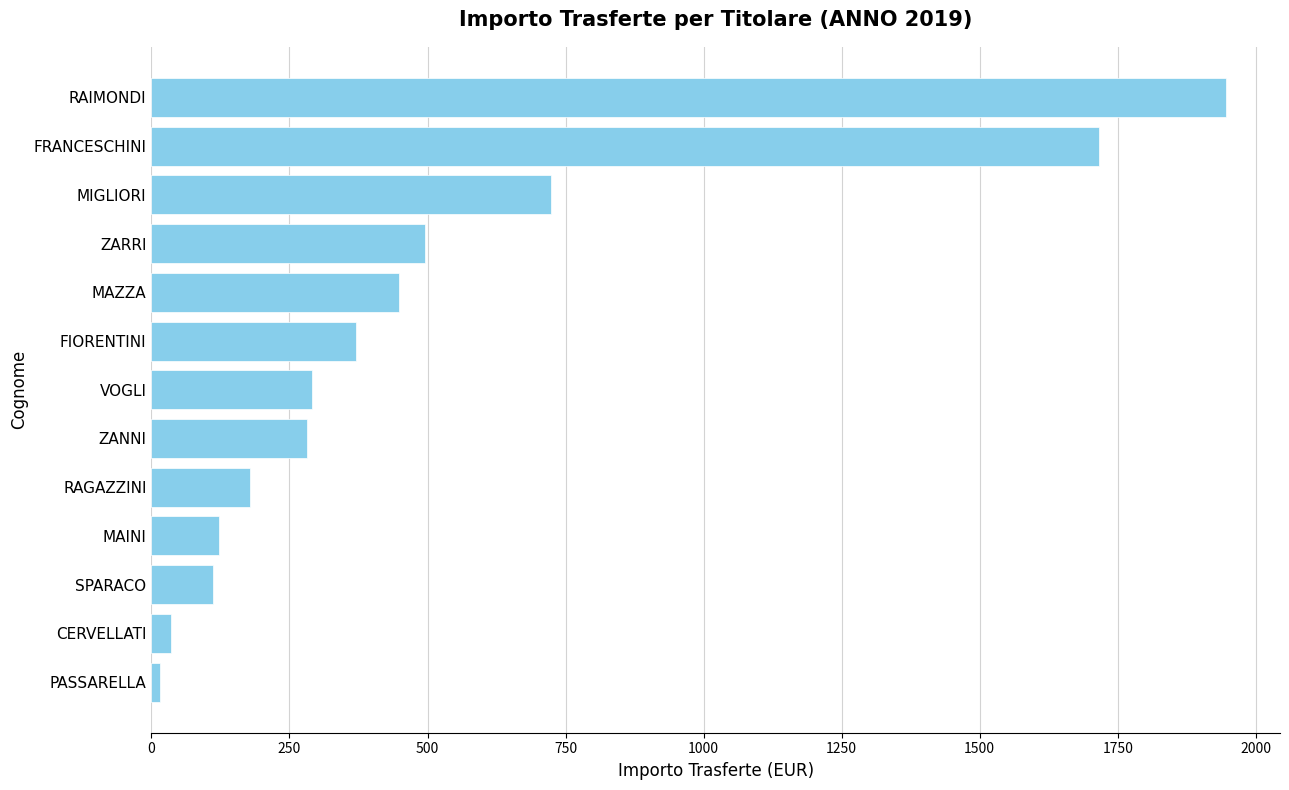

Between ZARRI and RAIMONDI, which is larger?

RAIMONDI